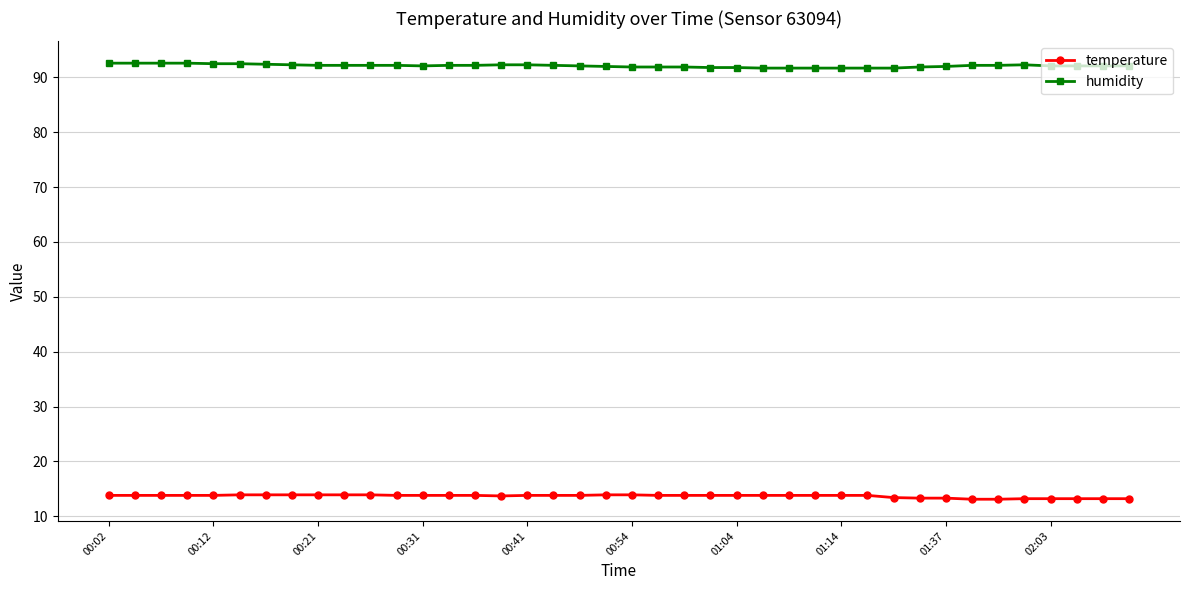

How many data points does each series have?

40